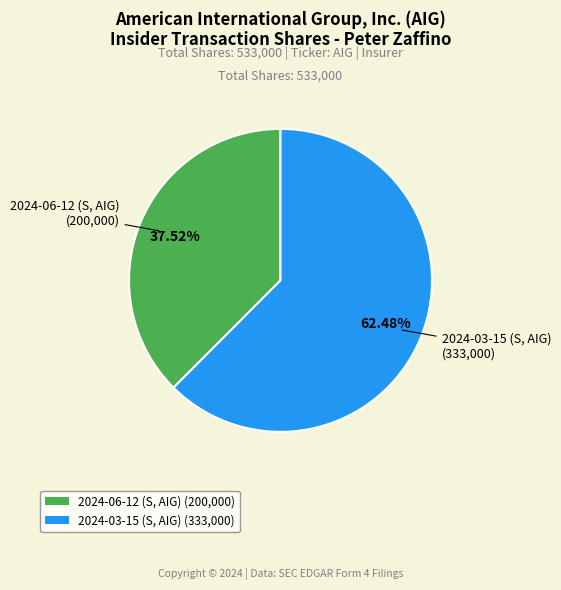

What percentage is the 2024-03-15 (S, AIG) slice, to the nearest percent?

62%